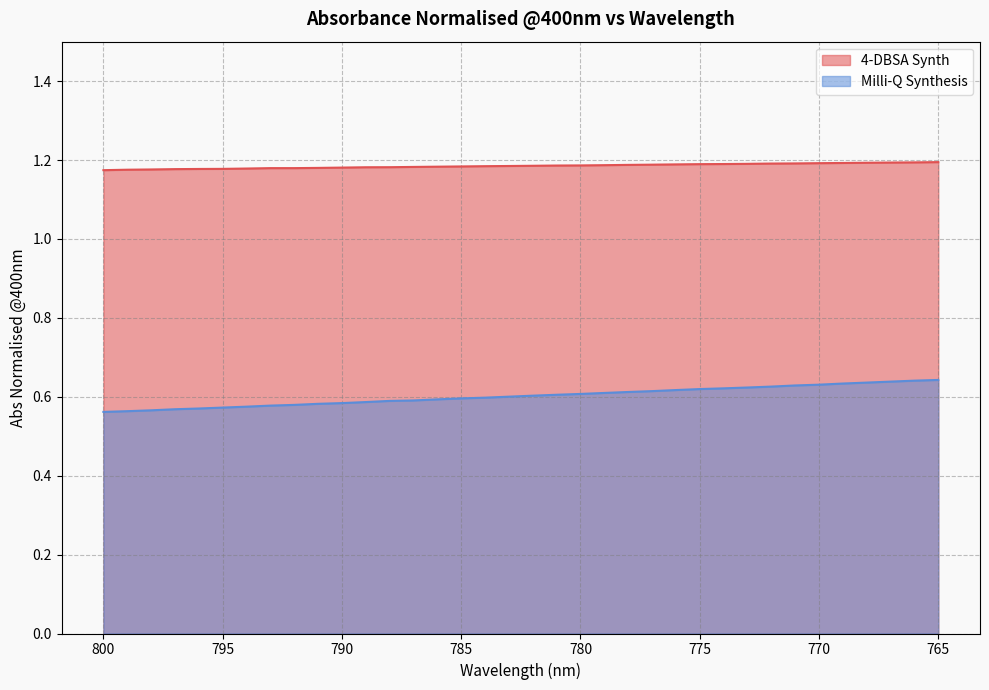

True or false: Milli-Q Synthesis has a value of 1.0 at 786.

False